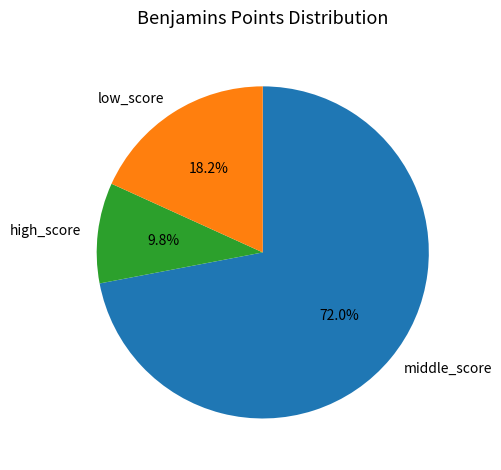

Rank the categories by value from highest to lowest.

middle_score, low_score, high_score